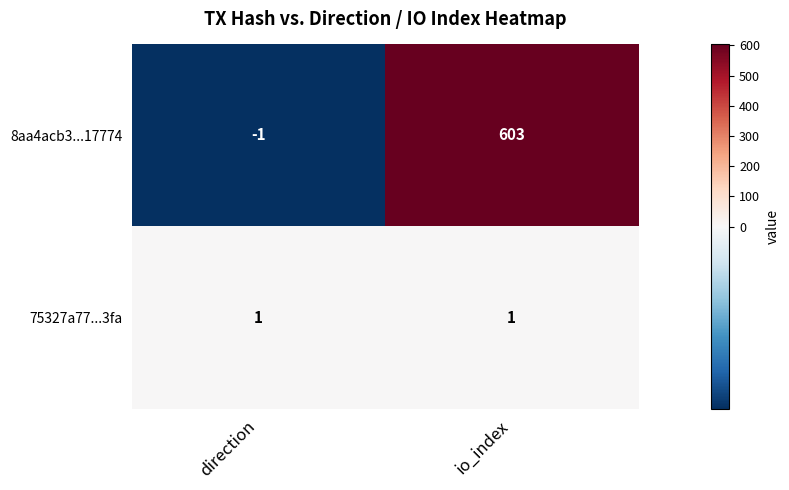

What is the average value of the 8aa4acb3...17774 series?

301